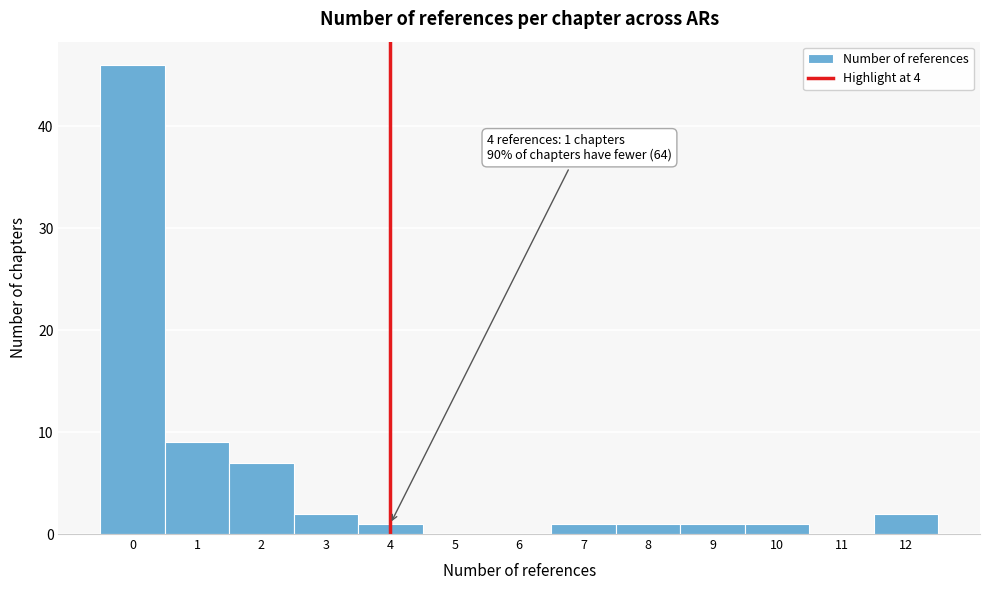

Over which range of the x-axis is the bar tallest?

-0.5 to 0.5